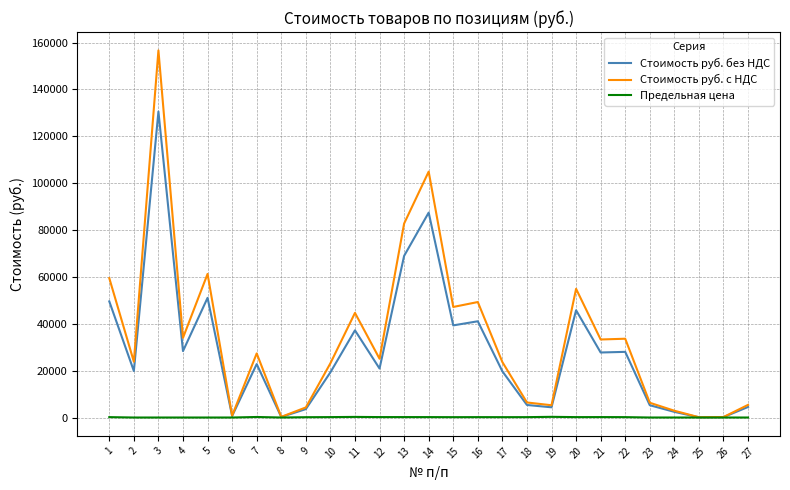

At which category does Стоимость руб. с НДС reach its first local valley?

2